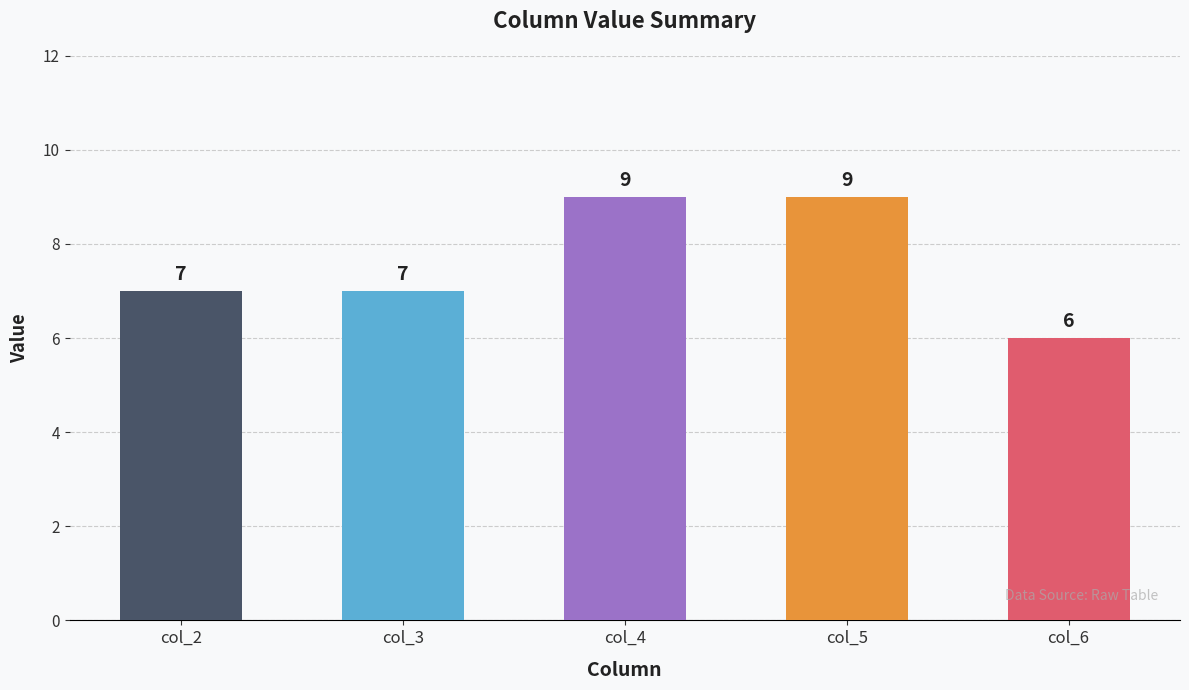

Is it true that the value at col_3 is 7?

True